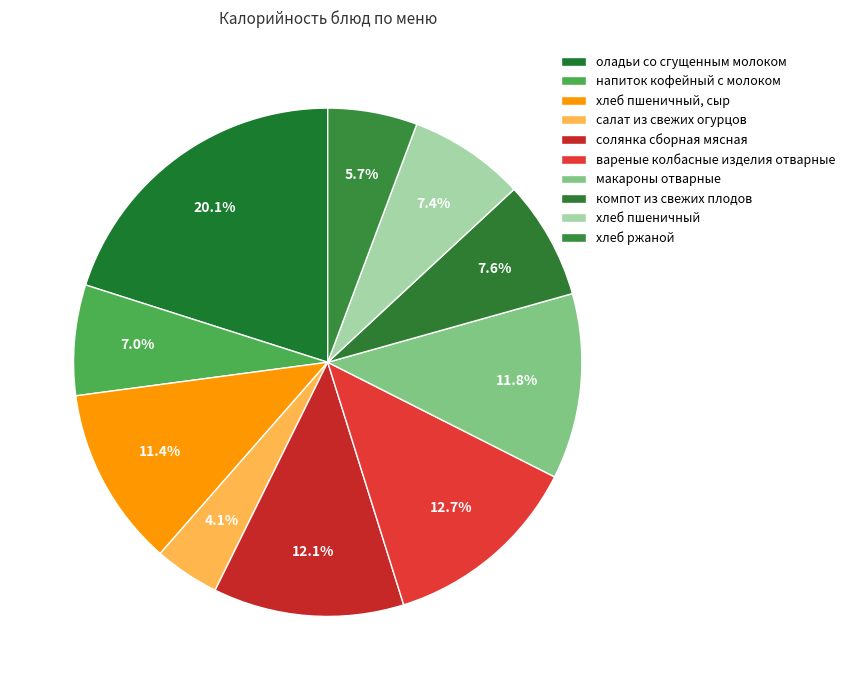

How many segments does this pie chart have?

10